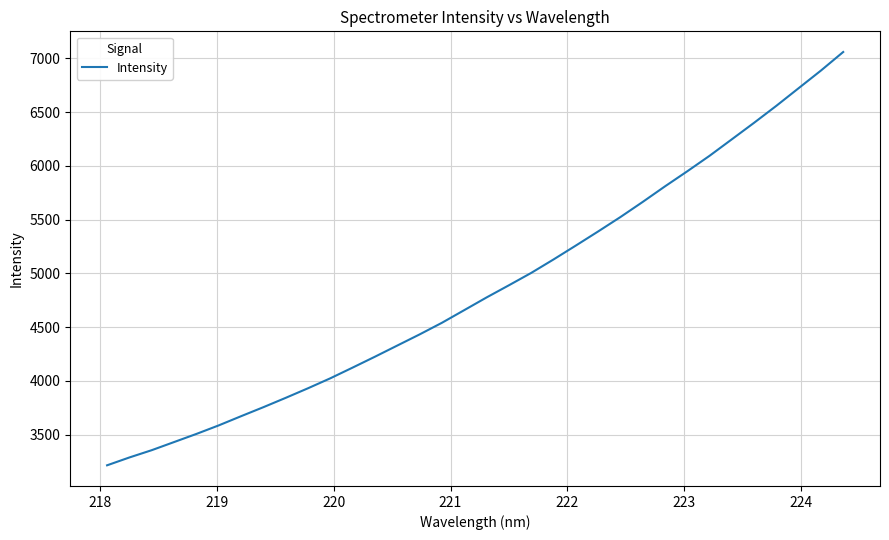

What is the difference between the maximum and minimum values?

3844.5